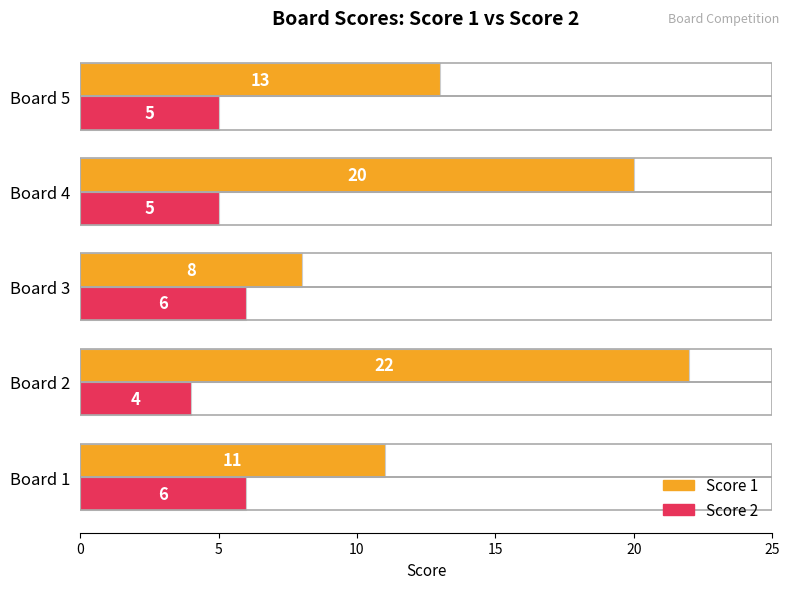

Rank the series at Board 2 from highest to lowest value.

Score 1, Score 2